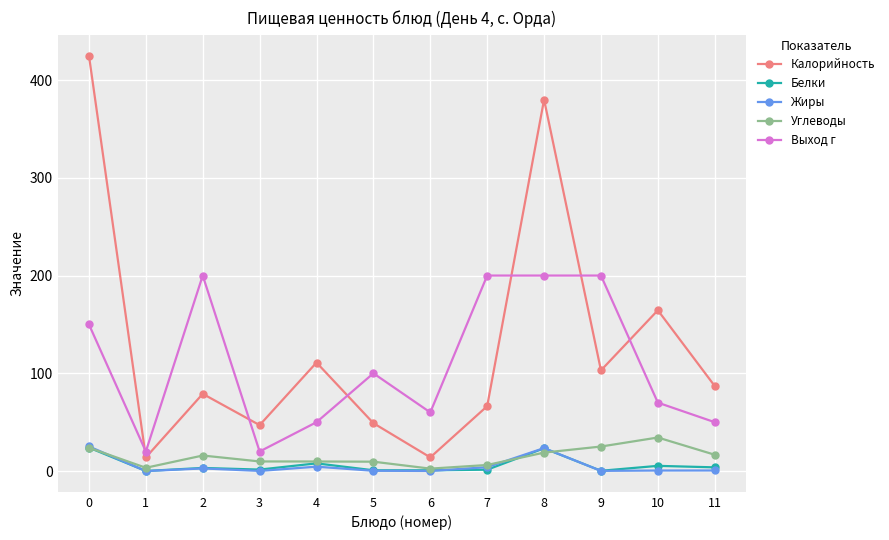

True or false: Калорийность and Жиры cross at least once.

False